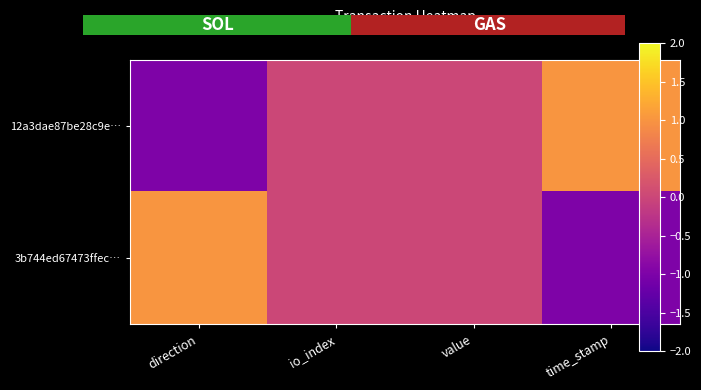

At how many categories does at least one series exceed 0?

2